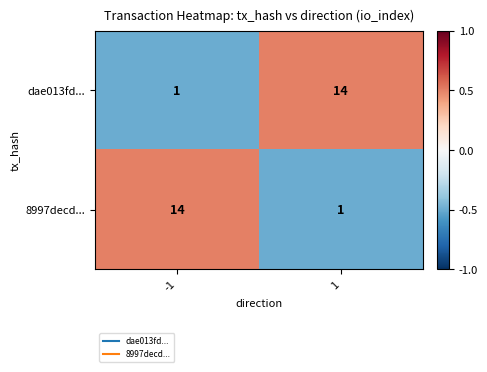

How many series are shown in this chart?

2